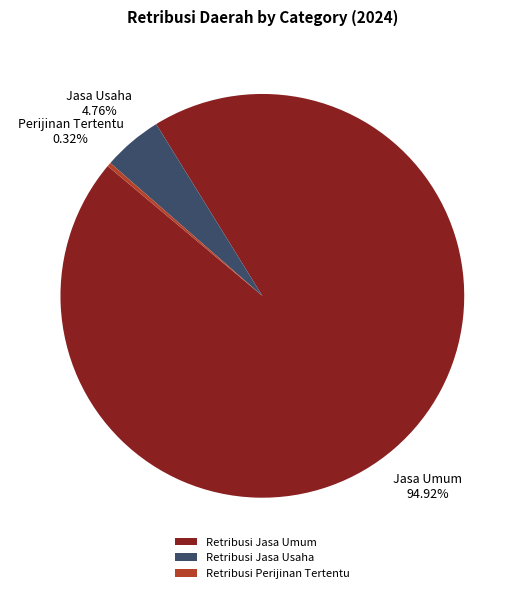

Does Retribusi Jasa Usaha represent more than half of the total?

No